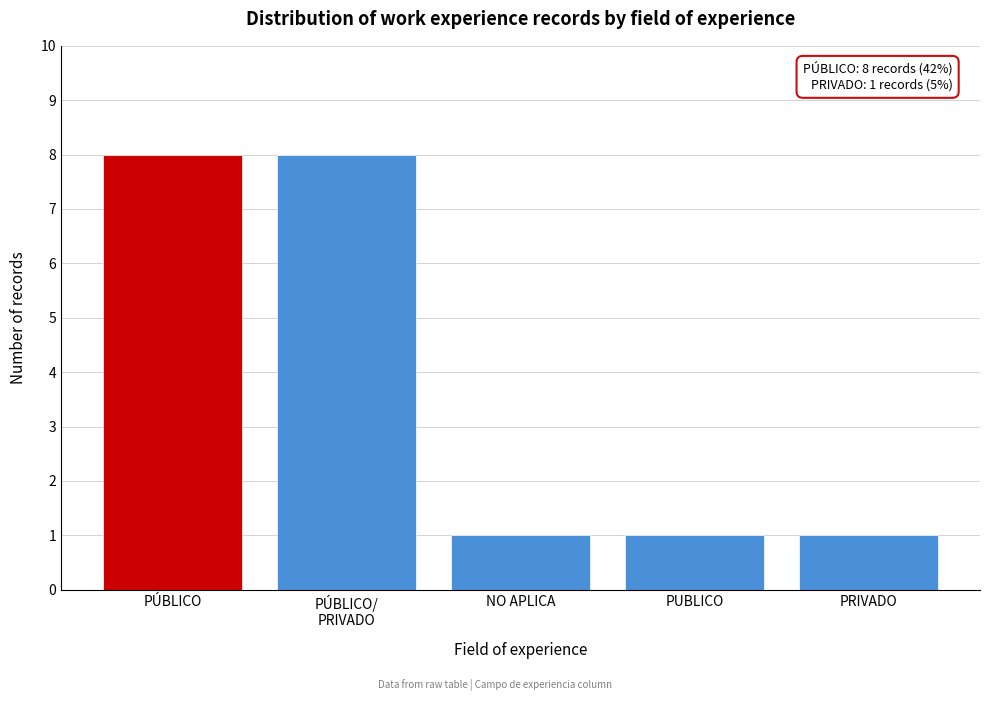

Reading left to right, extract all data points from this chart.

8	8	1	1	1